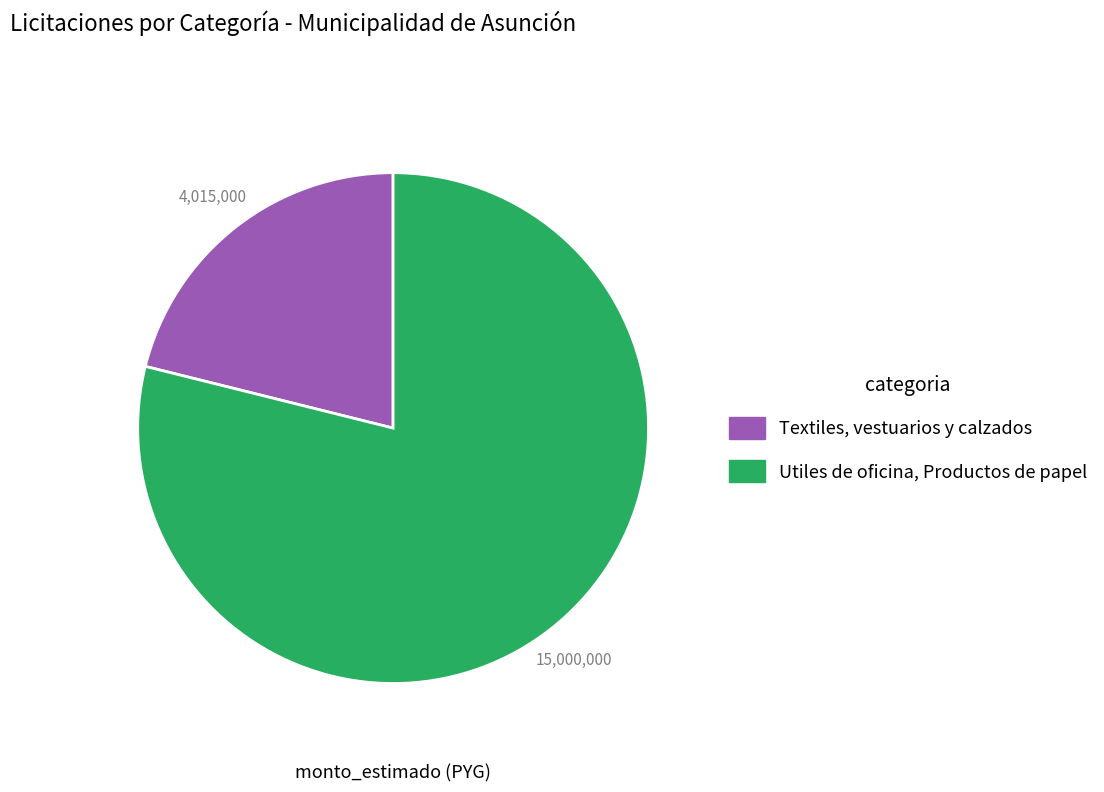

Count the number of slices in the pie.

2